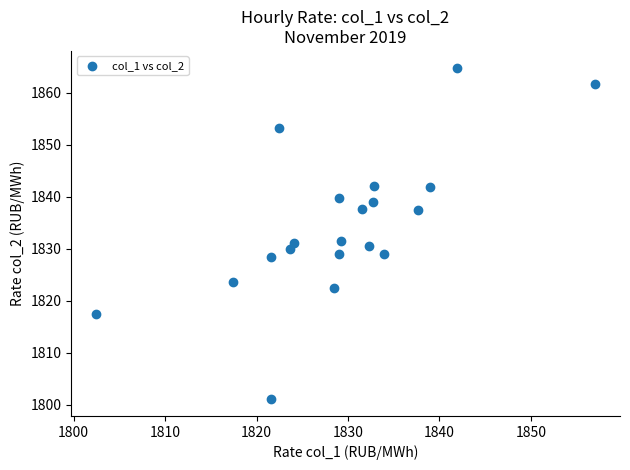

What is the range of X values (max minus min)?

54.6